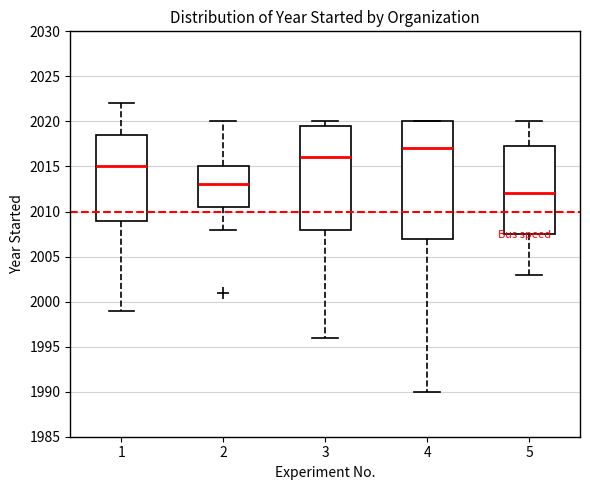

Which box is the tallest, from its lower edge to its upper edge?

4